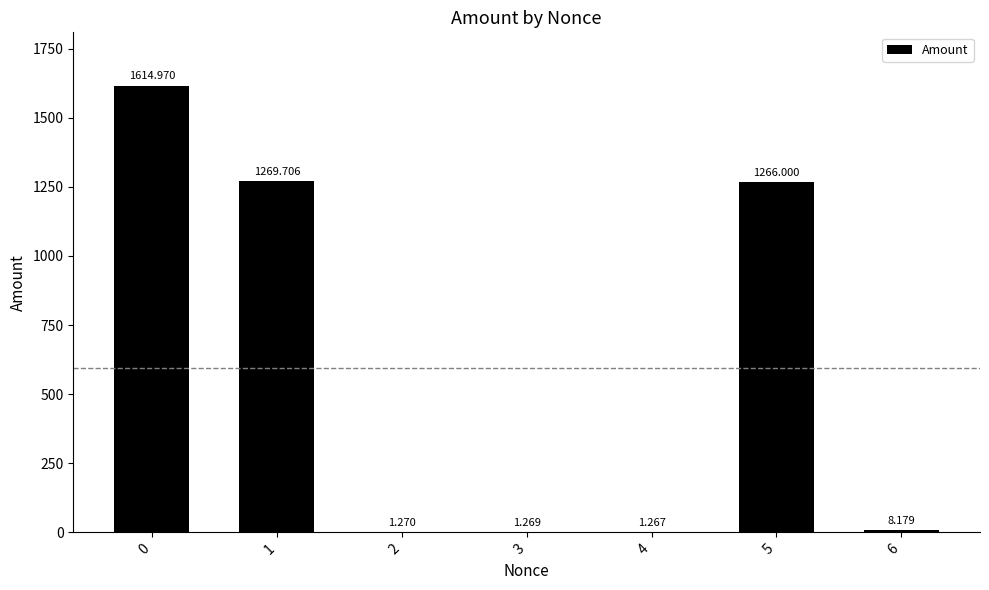

What is the sum of the values at 4 and 5?

1267.3